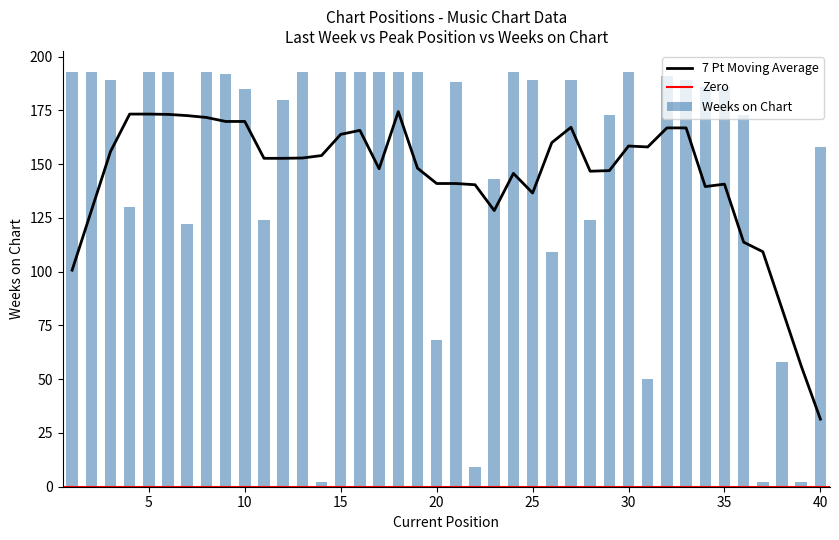

List the labels in order of Last Week value, smallest first.

1, 2, 3, 4, 5, 6, 7, 8, 9, 10, 11, 12, 13, 15, 16, 17, 18, 21, 19, 20, 24, 25, 26, 27, 28, 29, 30, 31, 32, 33, 34, 35, 36, 38, 40, 22, 37, 39, 14, 23